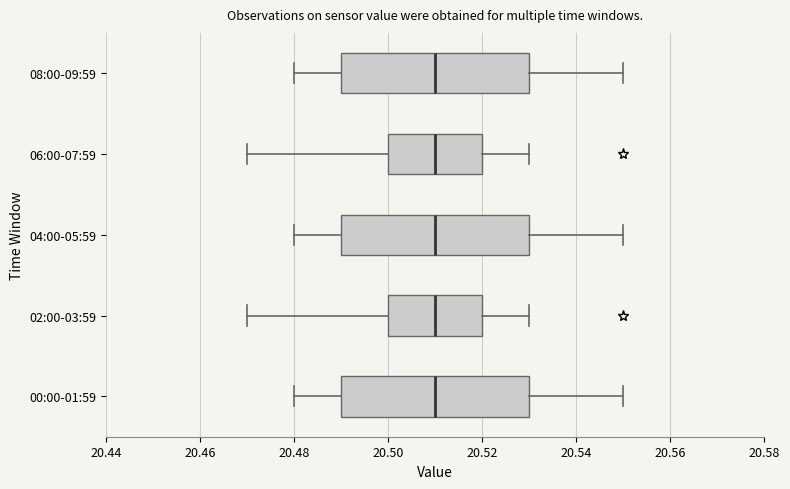

Reading bottom to top, transcribe this box plot: for each box, give where its median line is, the range the box spans, and where its two whiskers end, as read against the x-axis. The values are not printed on the chart, so give them approximately, as read against the axis.

00:00-01:59: median 20.51, box 20.49 to 20.53, whiskers 20.48 to 20.55
02:00-03:59: median 20.51, box 20.50 to 20.52, whiskers 20.47 to 20.53
04:00-05:59: median 20.51, box 20.49 to 20.53, whiskers 20.48 to 20.55
06:00-07:59: median 20.51, box 20.50 to 20.52, whiskers 20.47 to 20.53
08:00-09:59: median 20.51, box 20.49 to 20.53, whiskers 20.48 to 20.55